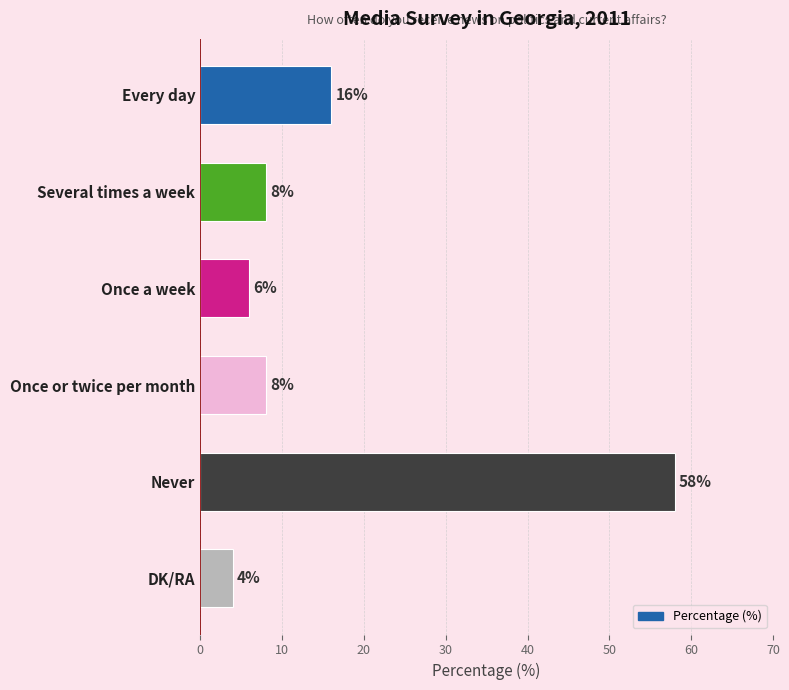

Approximately how many times larger is the value at Never compared to DK/RA?

14.5